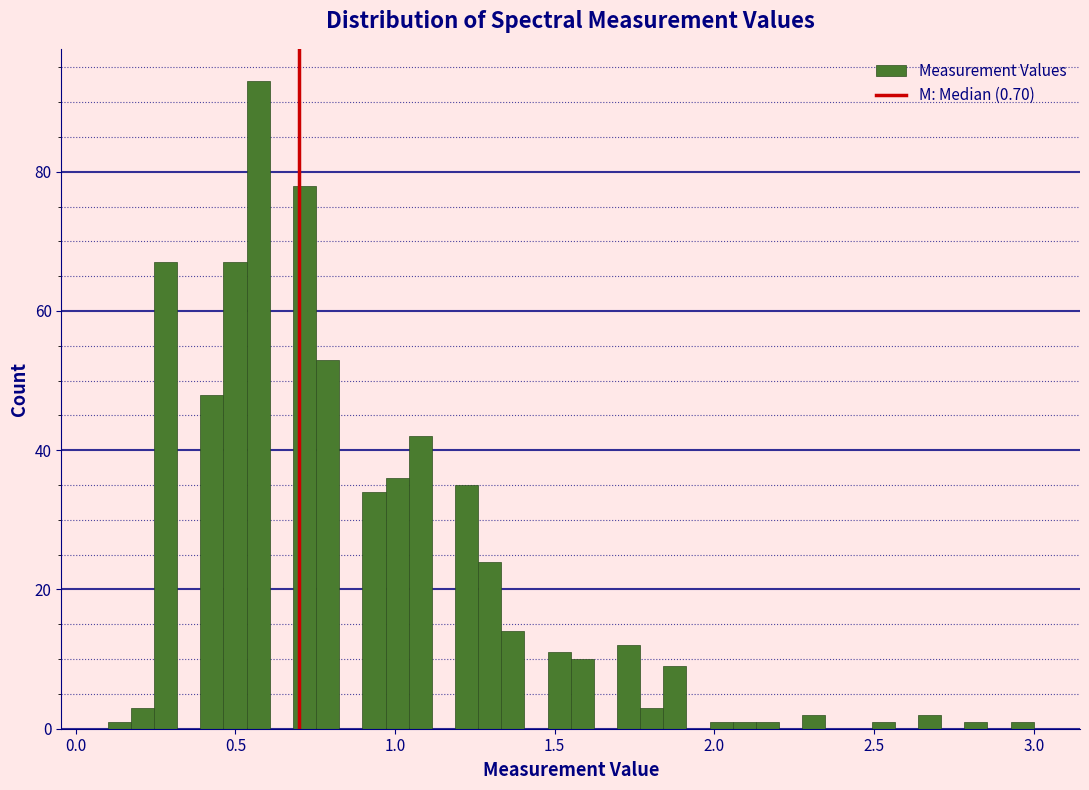

Around what value on the x-axis is the tallest bar? Give the approximate position of its centre, as read against the axis.

0.55